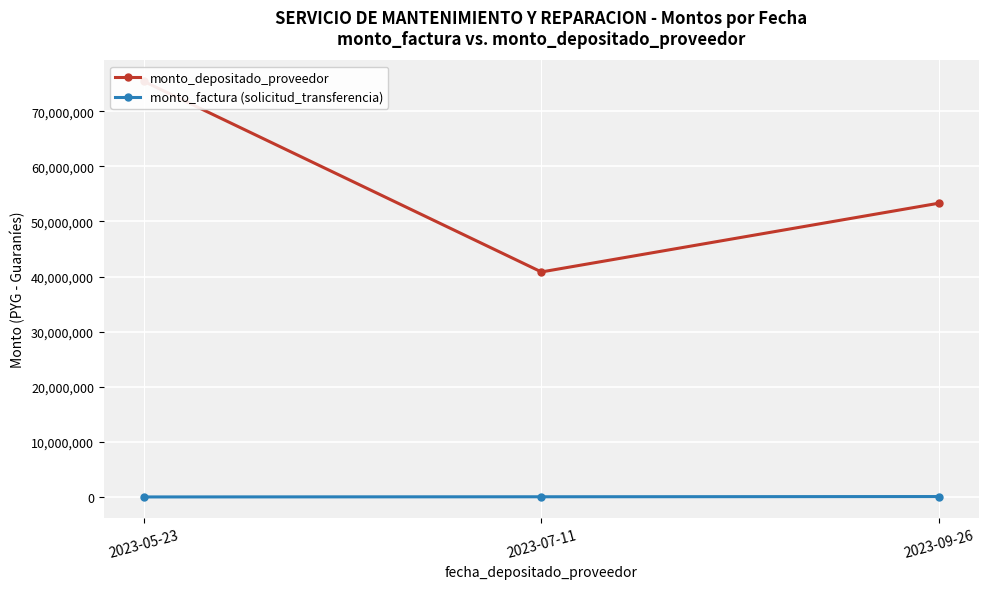

Which category has the lowest value in the monto_factura (solicitud_transferencia) series?

2023-05-23